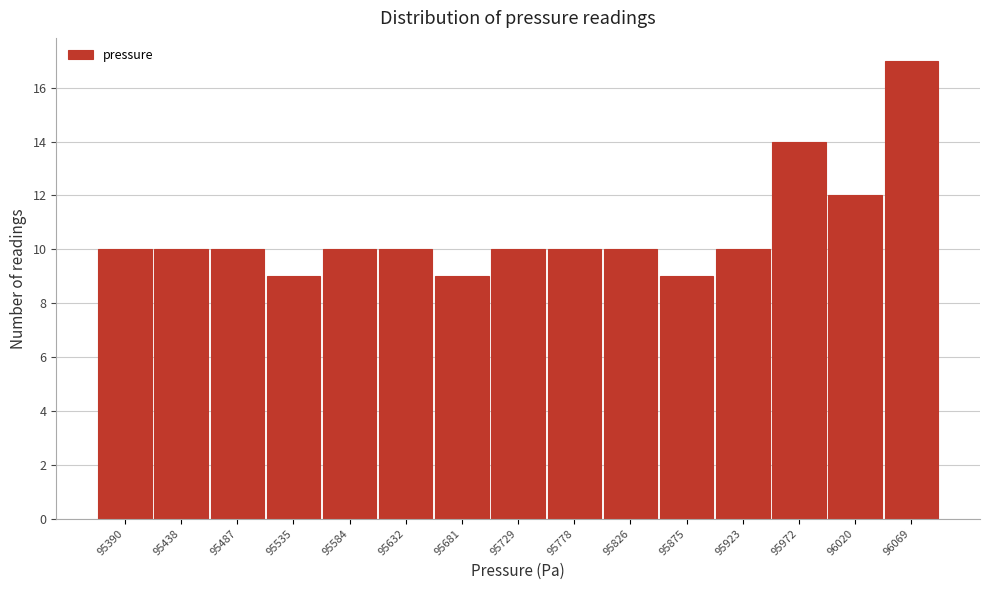

Reading left to right, what are all the values shown in this chart?

10	10	10	9	10	10	9	10	10	10	9	10	14	12	17